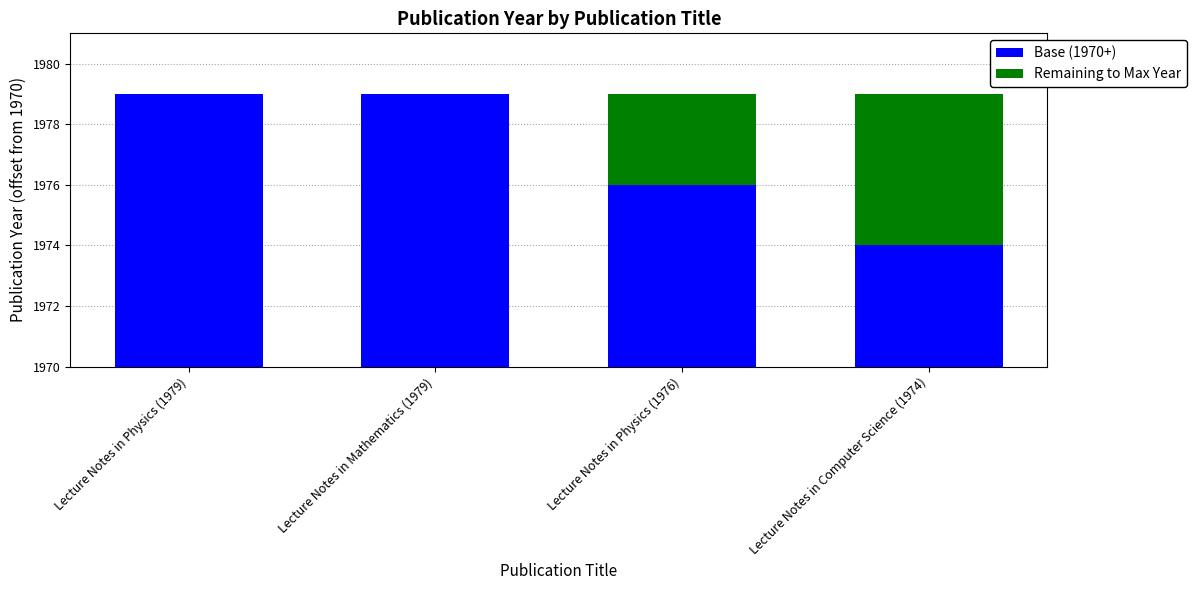

What are all the series names shown in the legend?

Base (1970+), Remaining to Max Year